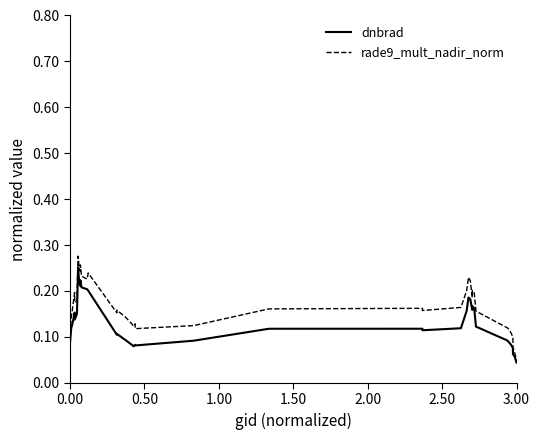

True or false: rade9_mult_nadir_norm and dnbrad cross at least once.

False